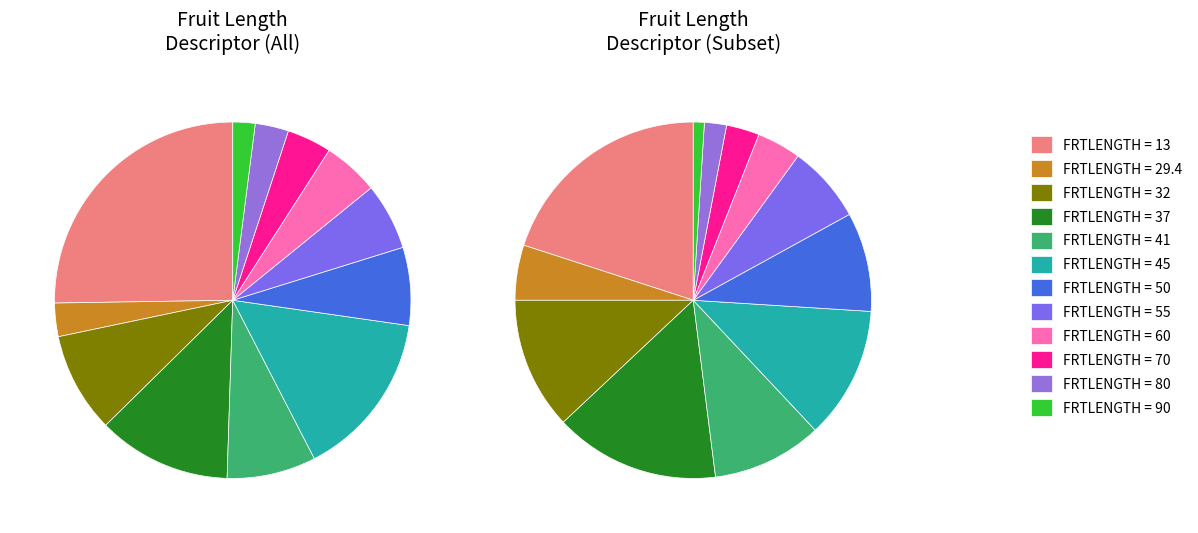

How many slices are in this pie chart?

12